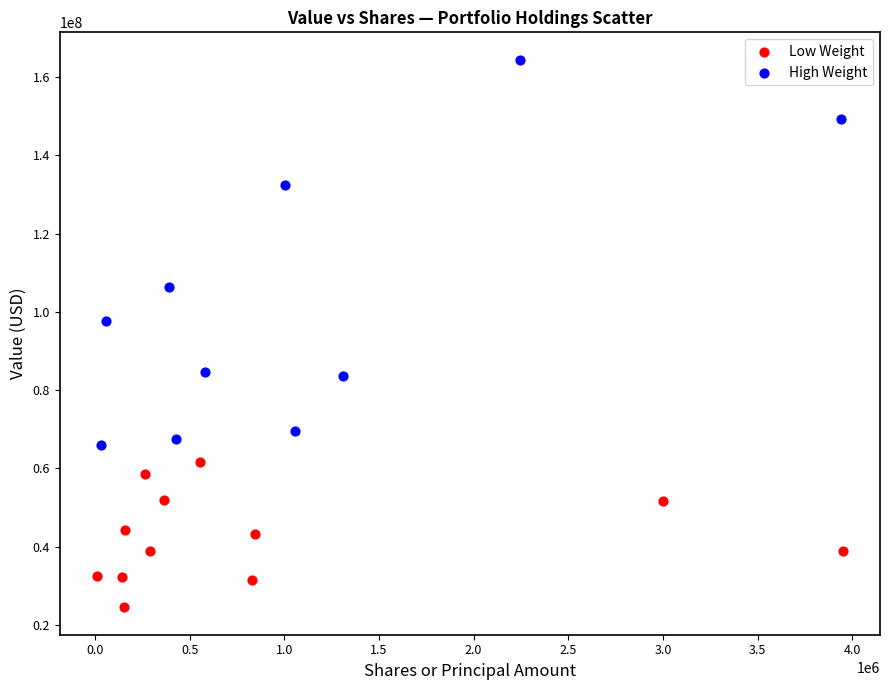

Which series has the widest spread of Y values?

High Weight